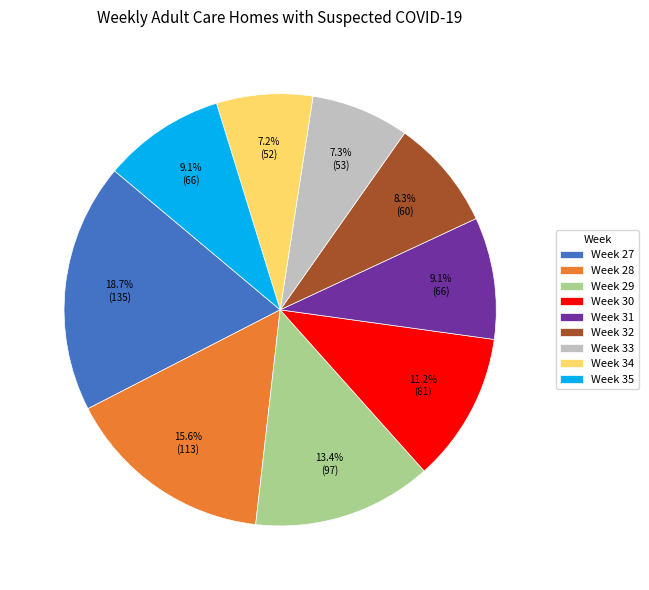

To the nearest percent, what is the combined percentage of Week 28 and Week 32?

24%